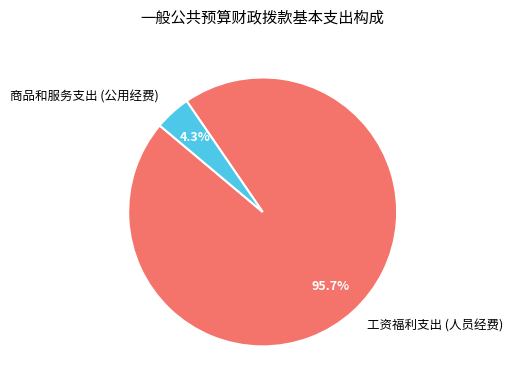

To the nearest percent, what is the difference between the largest and smallest slice percentages?

91%